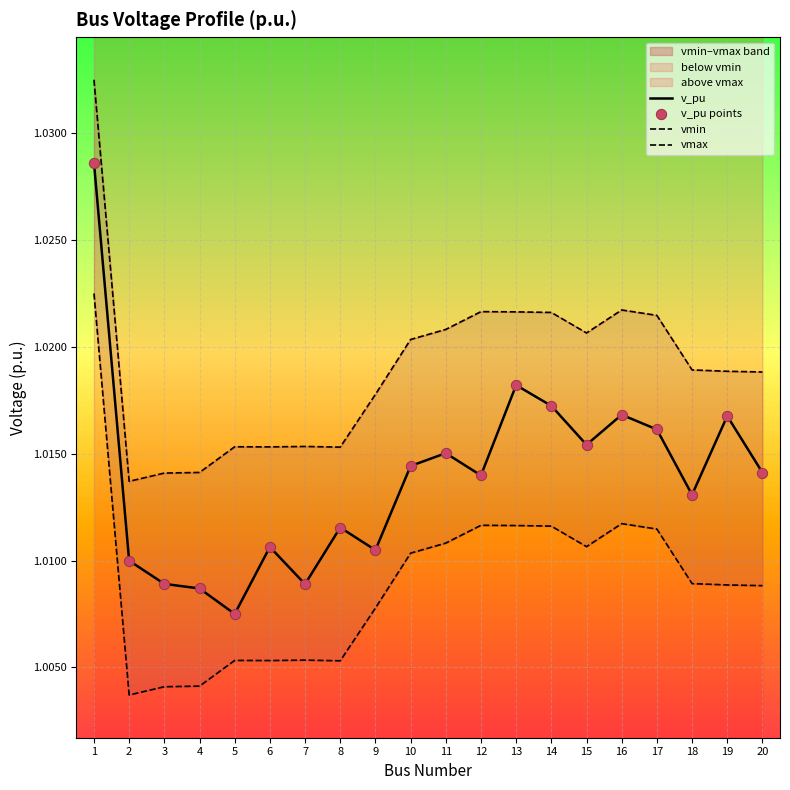

Which series contains the highest Y value?

vmax